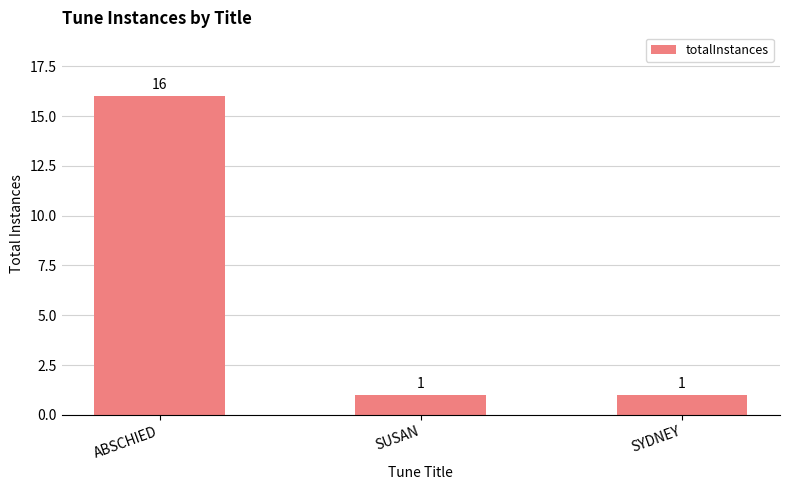

What is the sum of the values at ABSCHIED and SUSAN?

17